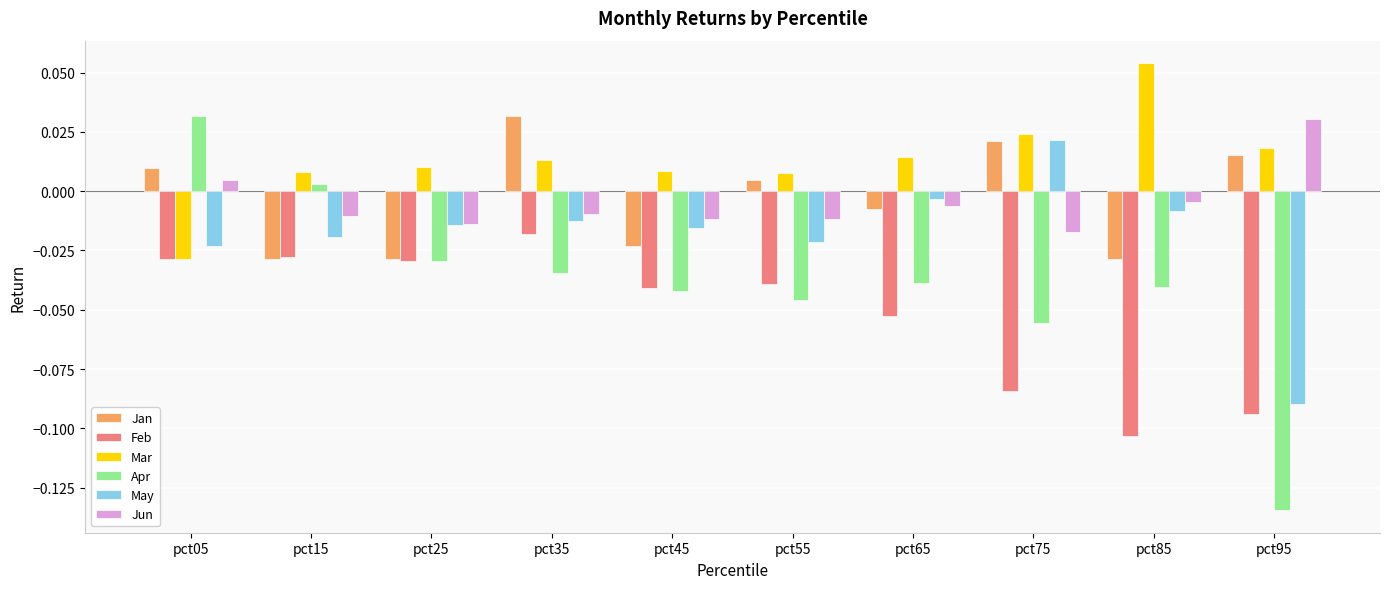

Which series has the largest range (max minus min)?

Apr